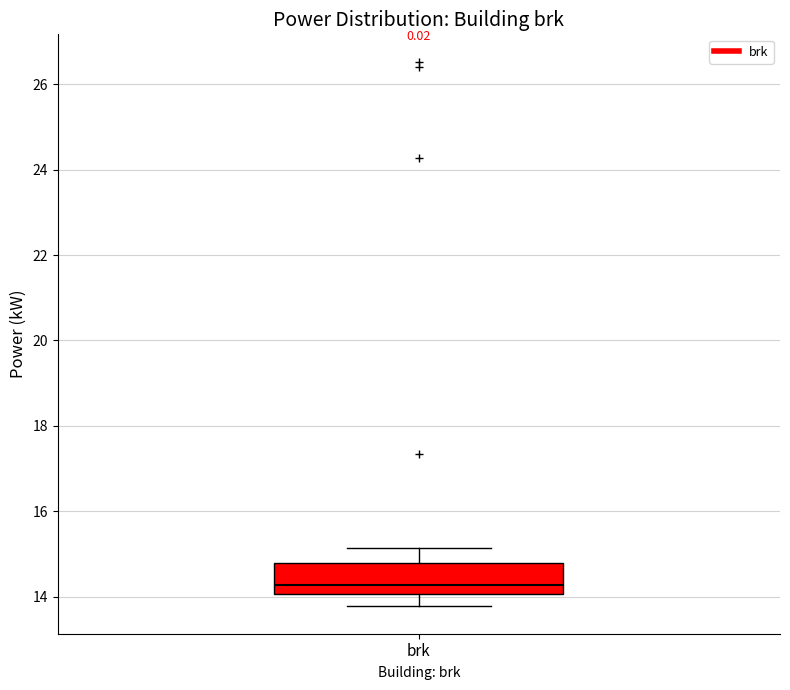

Where does the median line of the box for brk sit on the y-axis? The values are not printed on the chart, so give them approximately, as read against the axis.

14.2